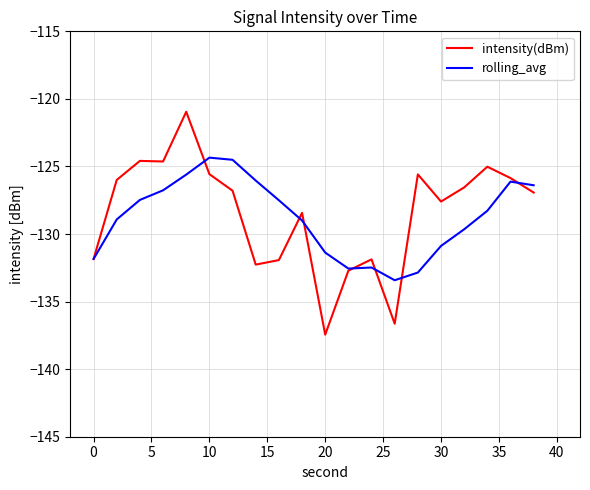

What are all the series names shown in the legend?

intensity(dBm), rolling_avg